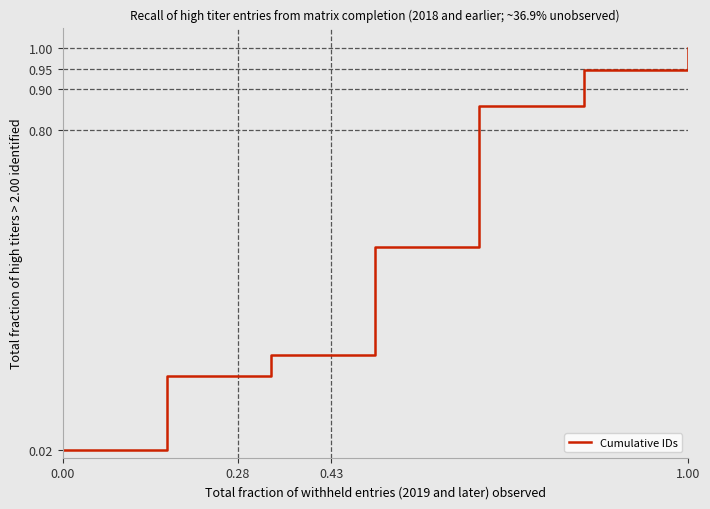

What is the difference between the maximum and minimum values?

1.0